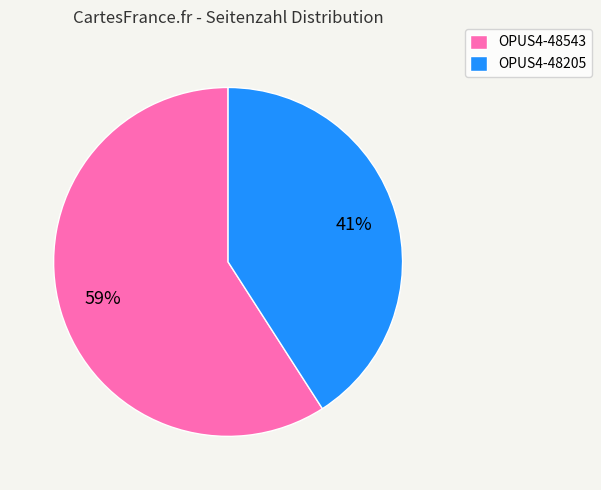

Which has a higher value, OPUS4-48543 or OPUS4-48205?

OPUS4-48543